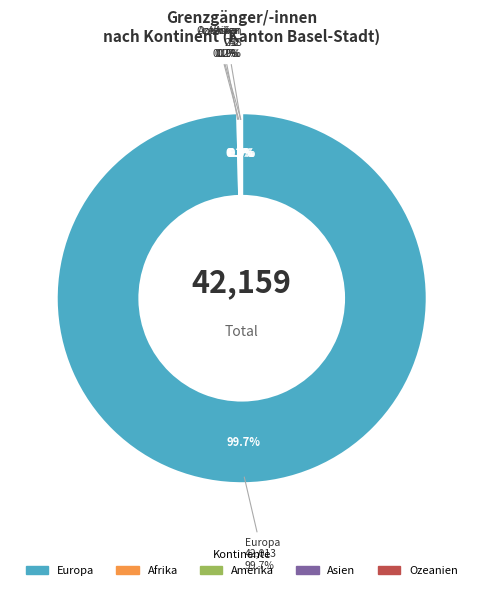

What is the change in value from Europa to Asien?

-41971